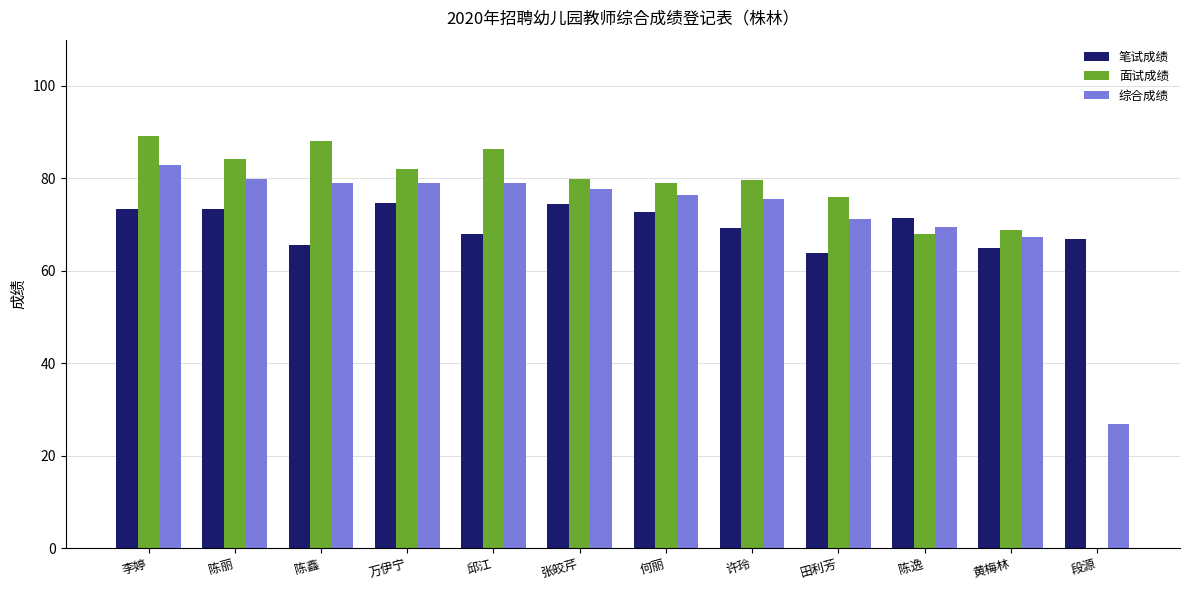

Are the bars grouped side by side (vs. stacked)?

Yes